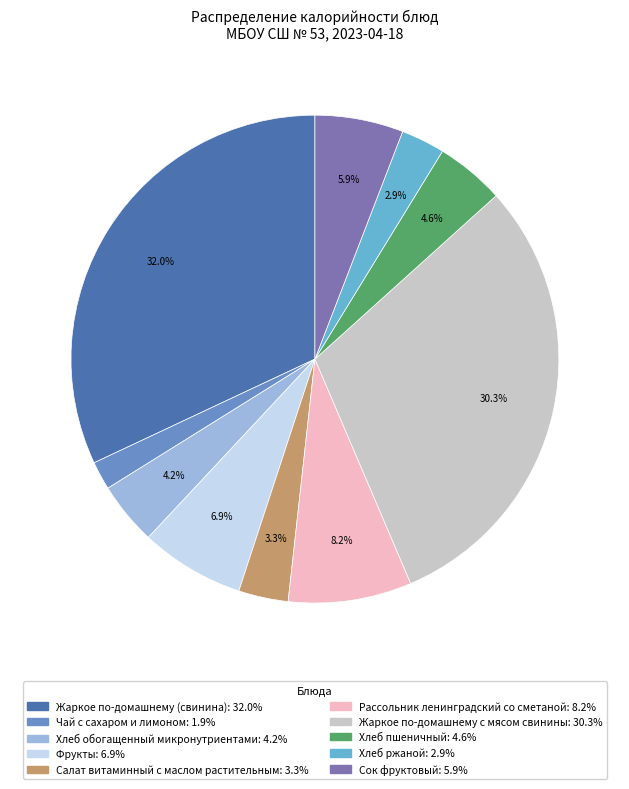

How many slices are in this pie chart?

10